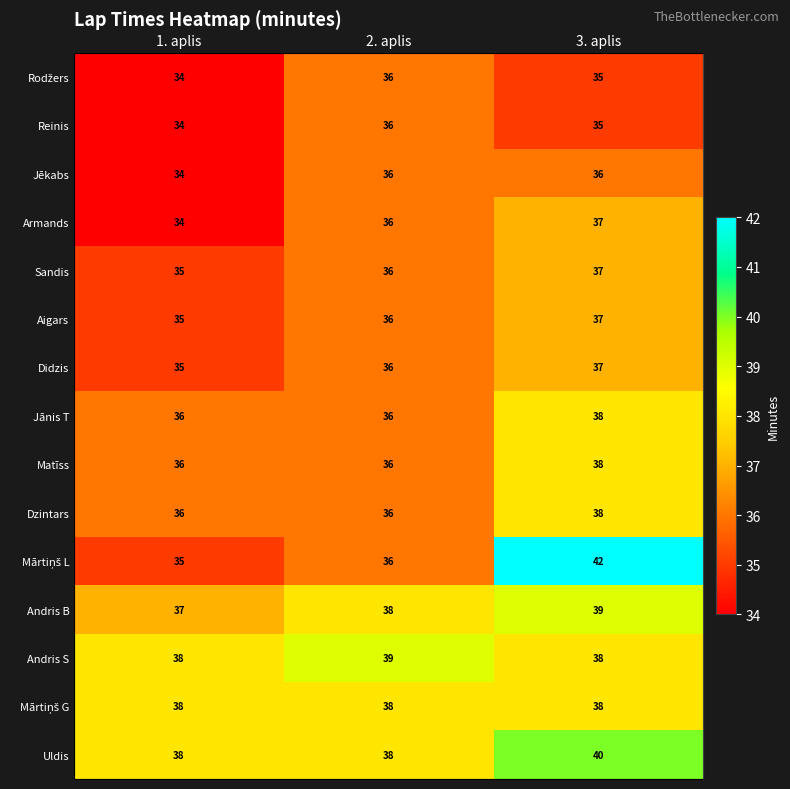

At how many categories does at least one series exceed 41?

1